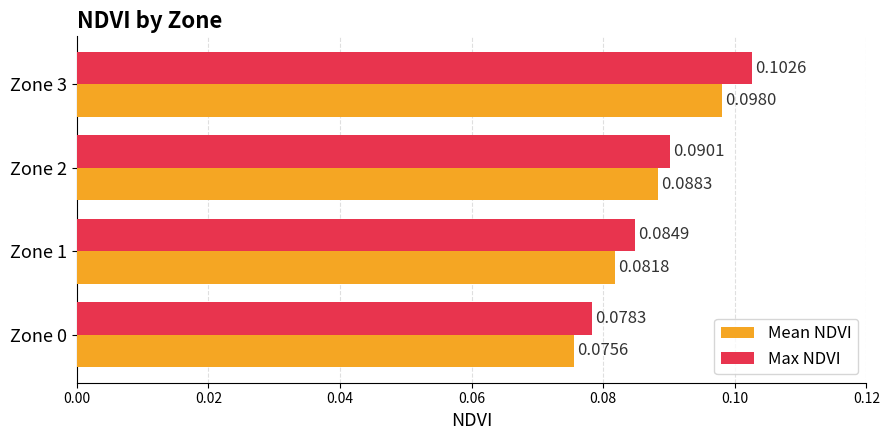

What is the sum of all Max NDVI values?

0.4